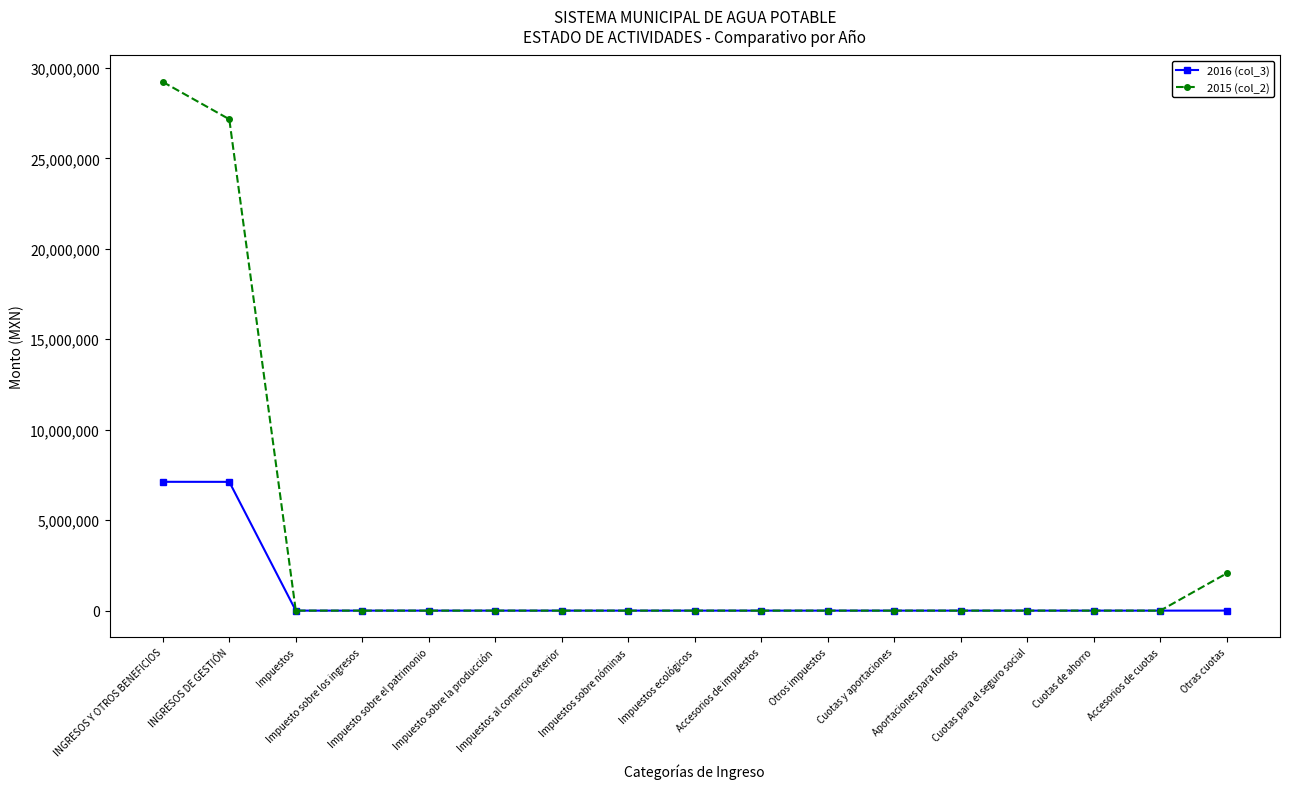

Count the number of categories in the chart.

17